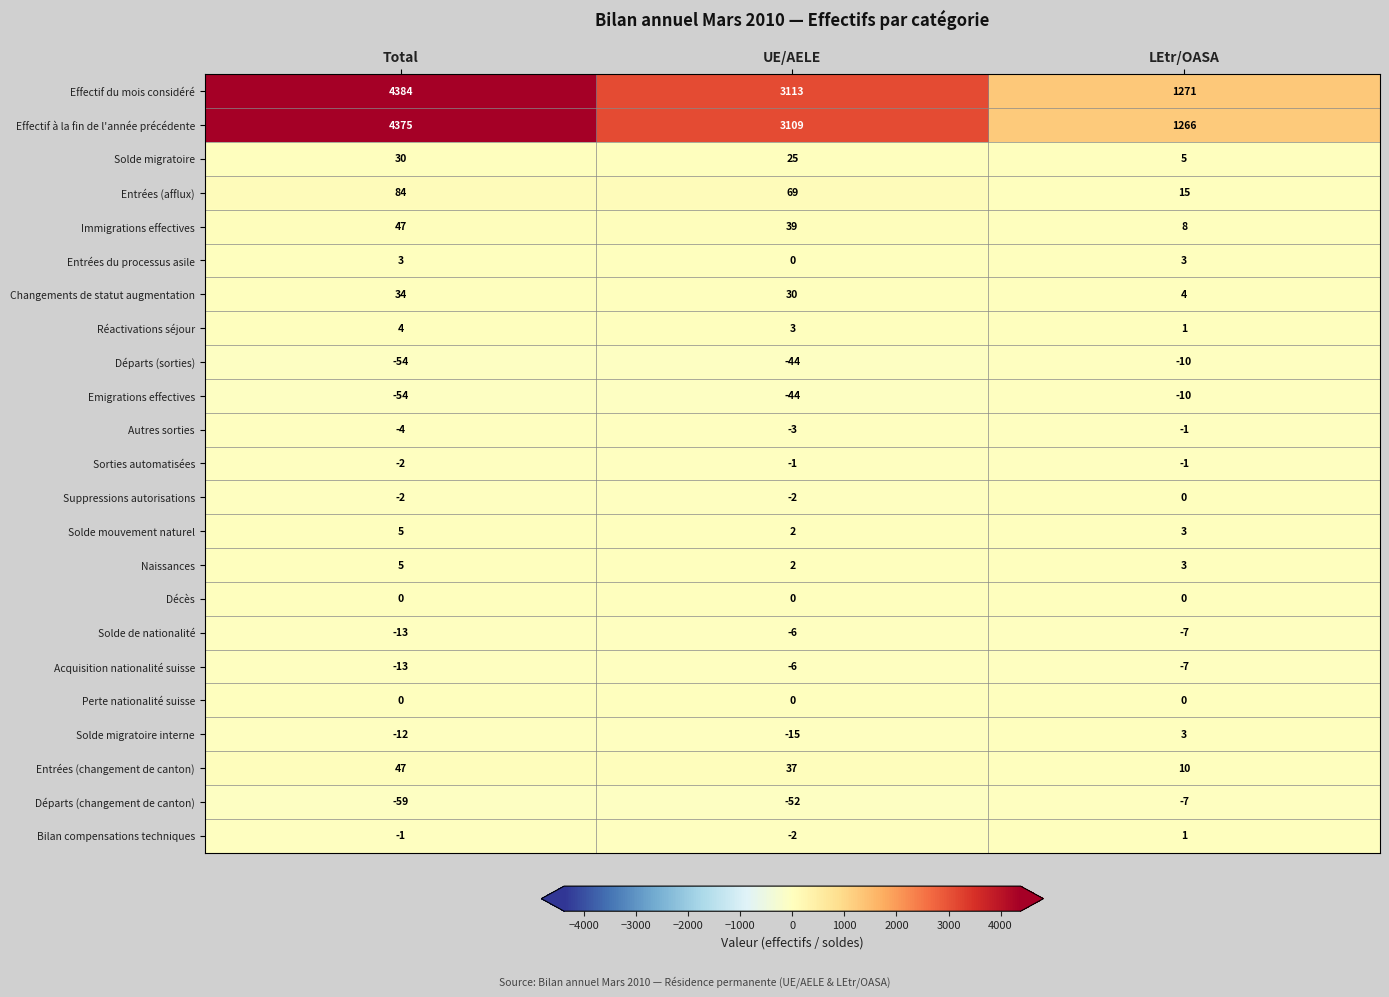

What is the sum of all Changements de statut augmentation values?

68